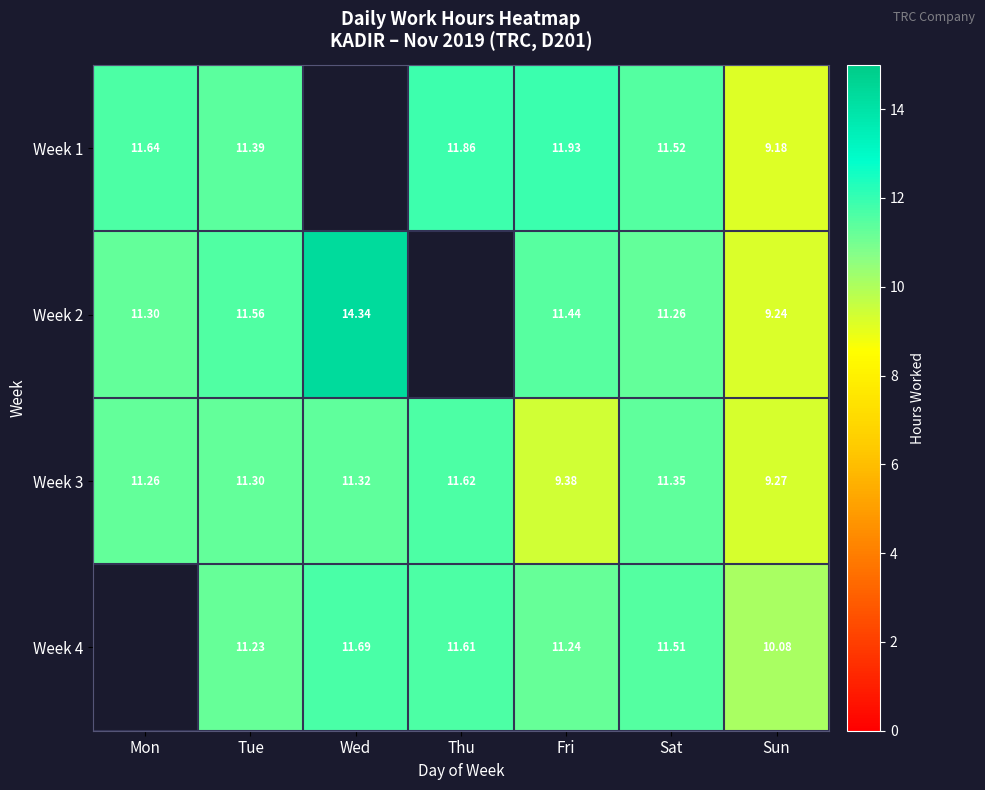

At which label is Week 3 closest to 10?

Fri